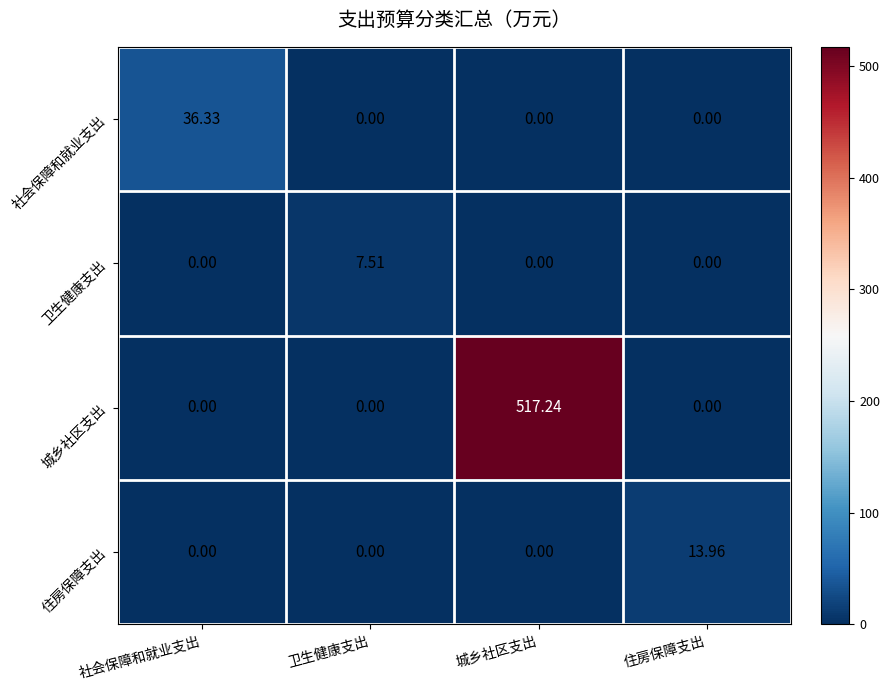

Which series has the widest spread of values?

城乡社区支出